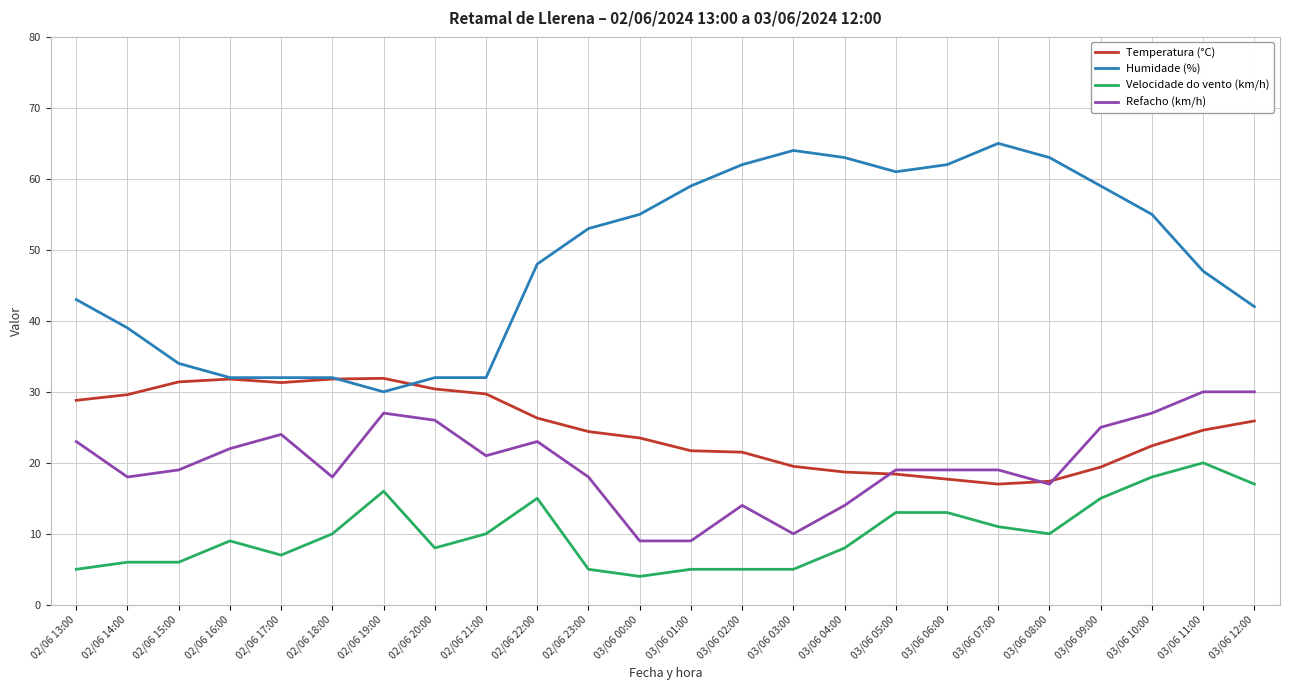

The value of Humidade (%) at 03/06 07:00 is 65.0. True or false?

True